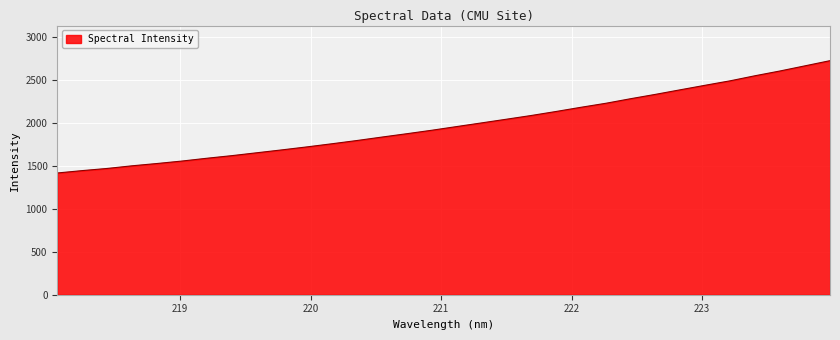

What is the greatest value displayed?

2722.2